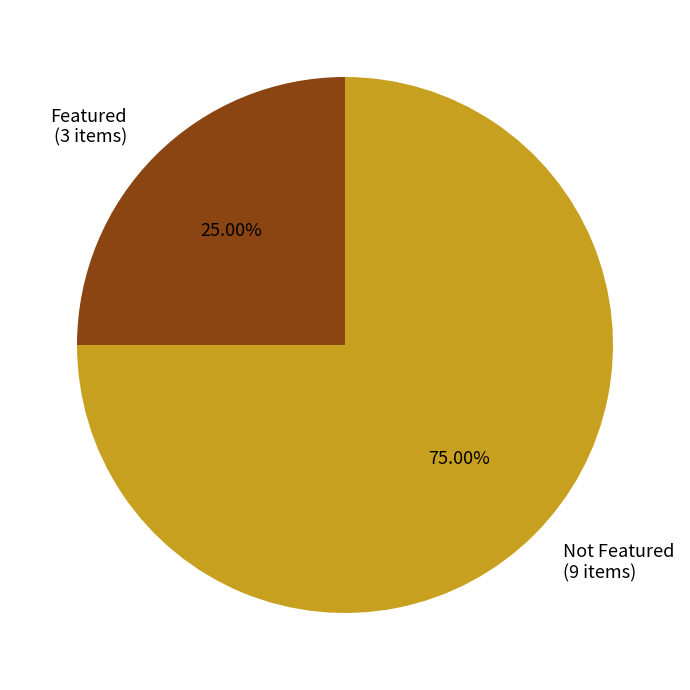

To the nearest percent, what is the average slice percentage?

50%